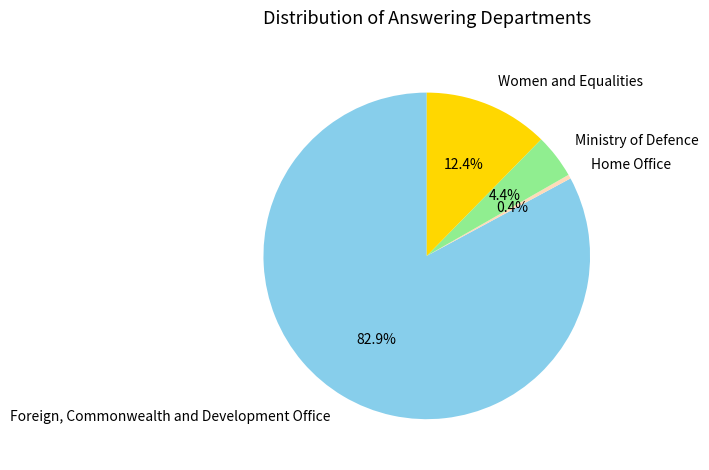

To the nearest percent, what is the combined percentage of Home Office and Foreign, Commonwealth and Development Office?

83%